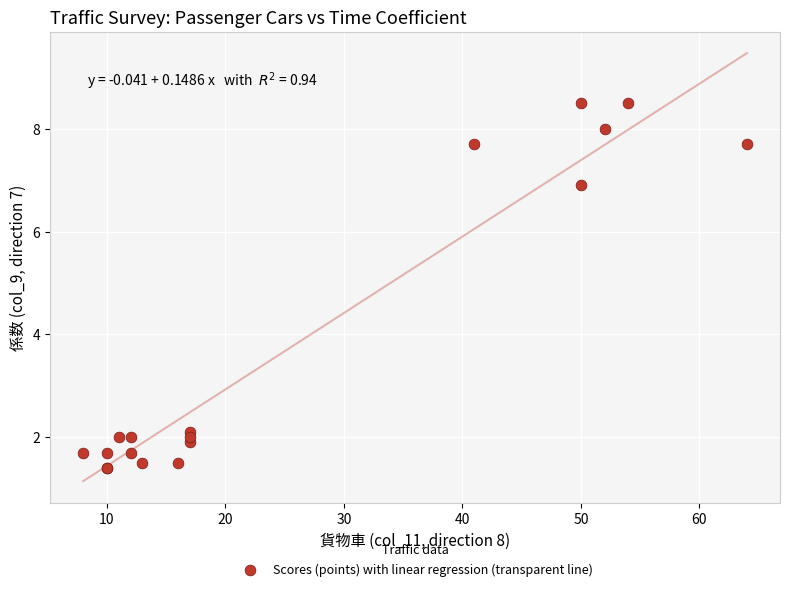

What Y value in the scatter plot is closest to 4?

2.1